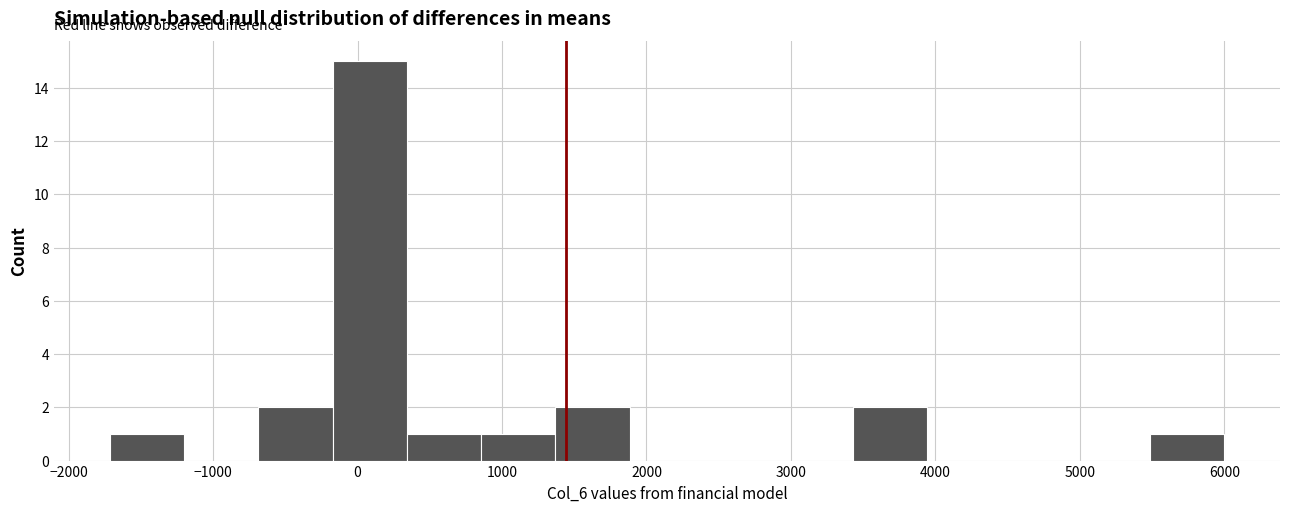

Reading left to right, list every bar in this chart as the range it spans on the x-axis followed by its height. Neither the bar edges nor the heights are printed on the chart, so give them approximately, as read against the axes.

-1700 to -1200: 1
-1200 to -700: 0
-700 to -200: 2
-200 to 300: 15
300 to 900: 1
900 to 1400: 1
1400 to 1900: 2
1900 to 2400: 0
2400 to 2900: 0
2900 to 3400: 0
3400 to 3900: 2
3900 to 4500: 0
4500 to 5000: 0
5000 to 5500: 0
5500 to 6000: 1